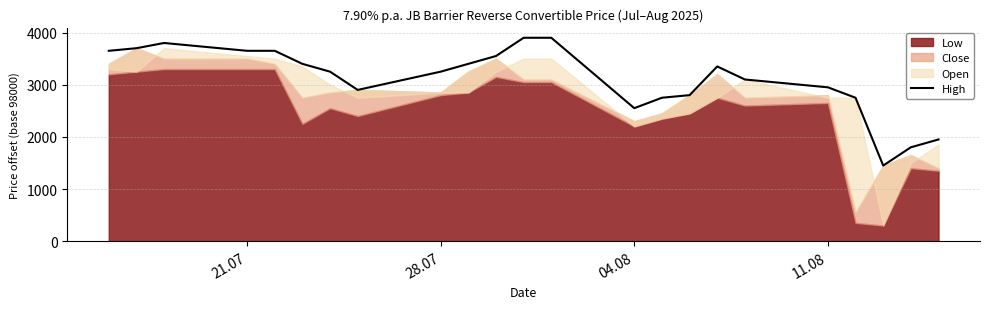

What is the ratio of the value at 11.08 to the value at 04.08?

1.2